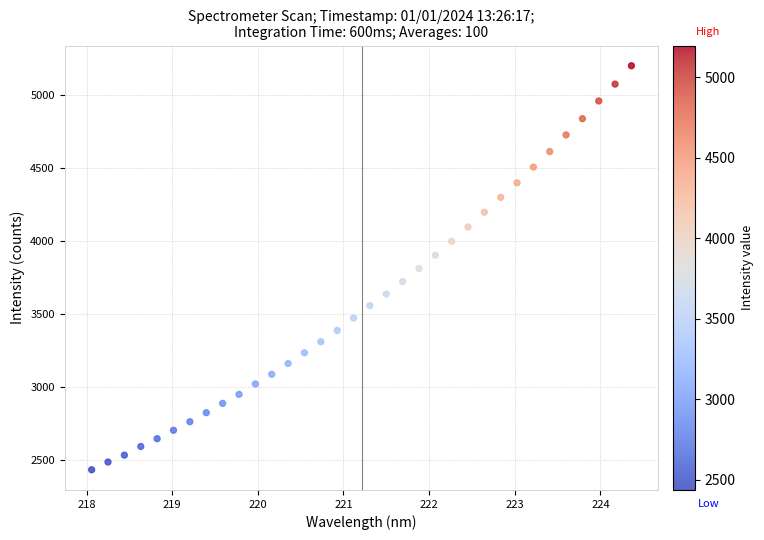

What is the range of X values (max minus min)?

6.3